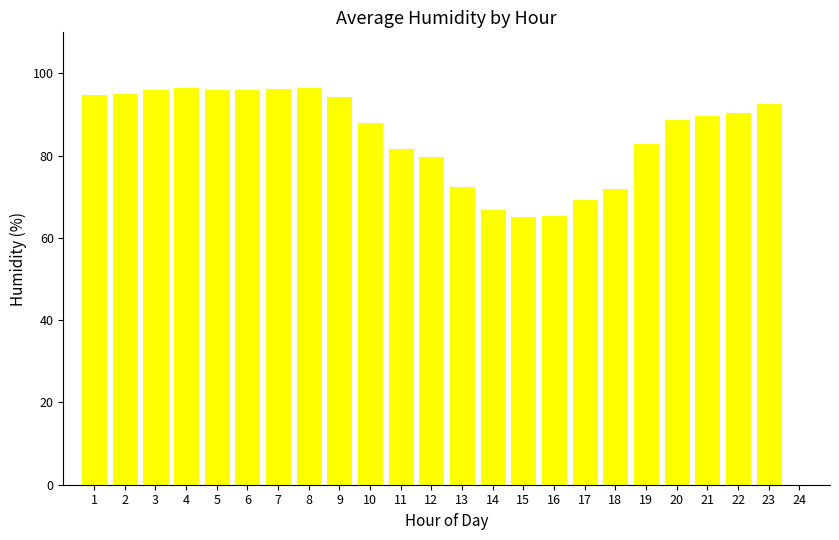

Between 19 and 8, which is larger?

8